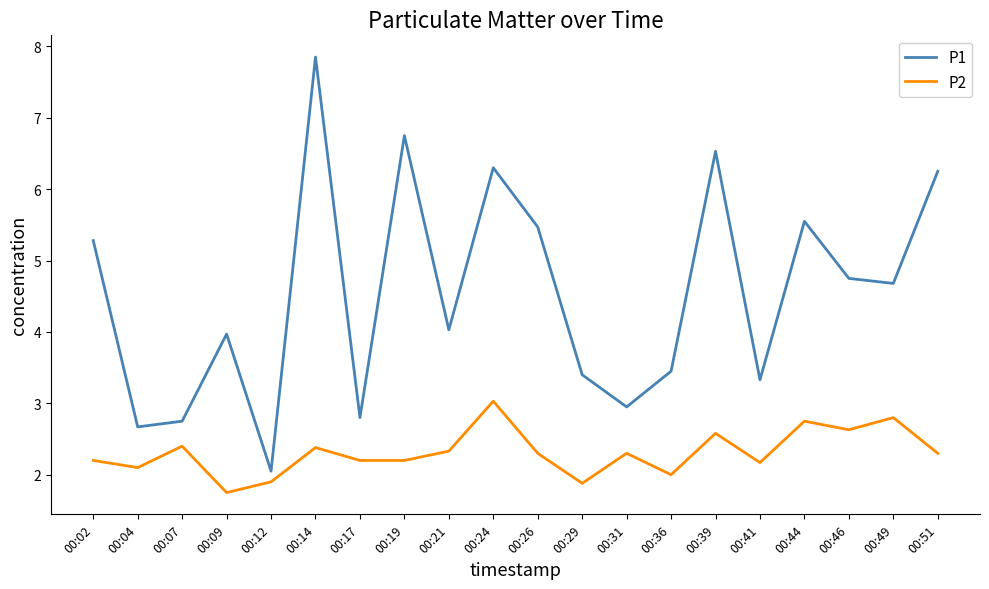

What is the total value across all series at 00:36?

5.5